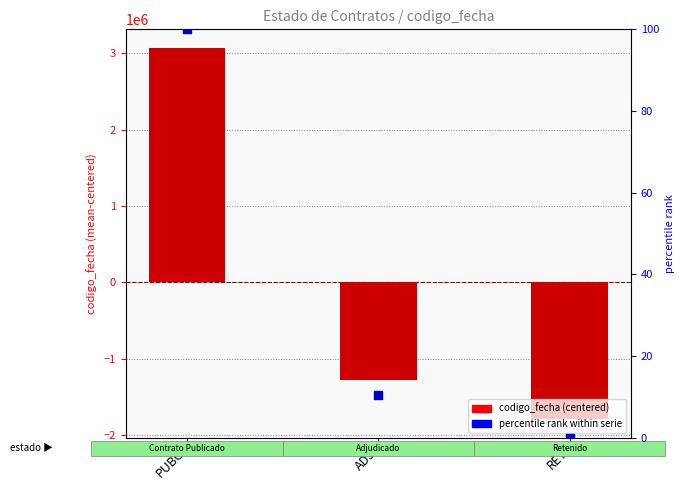

At which category is the sum across all series the highest?

PUBC